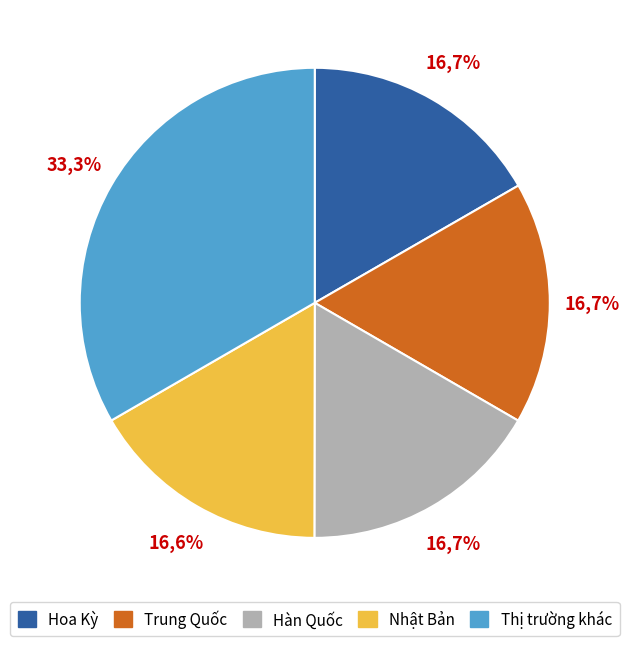

Is there a majority slice in this chart?

No